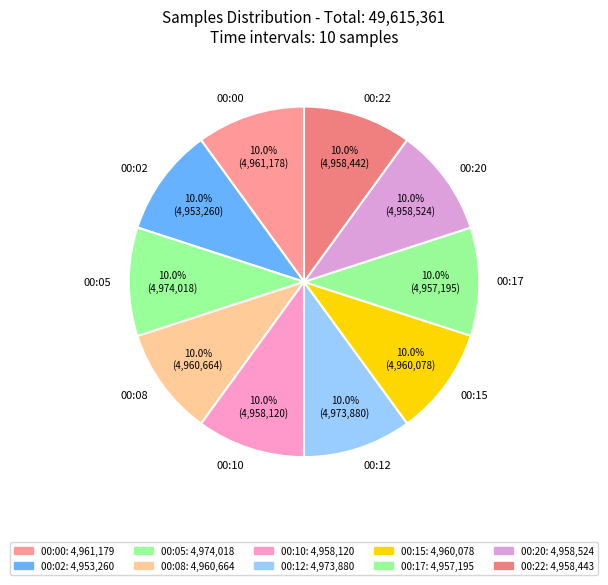

Is 00:15 the majority of the pie?

No